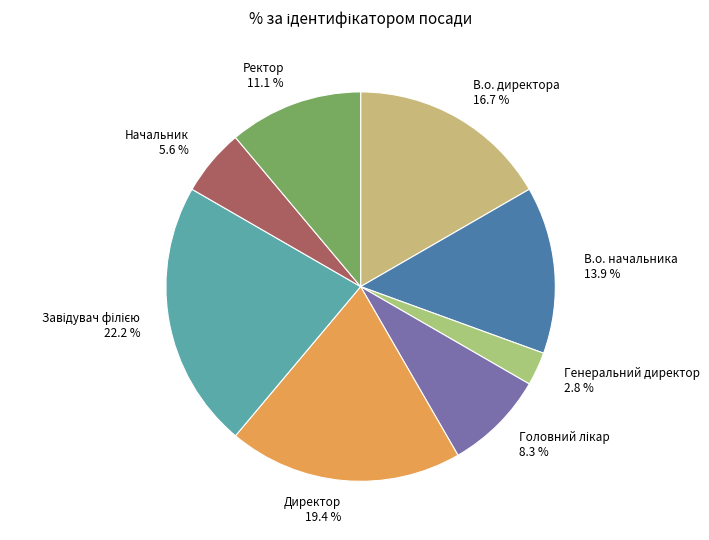

To the nearest percent, what portion does Генеральний директор represent?

3%